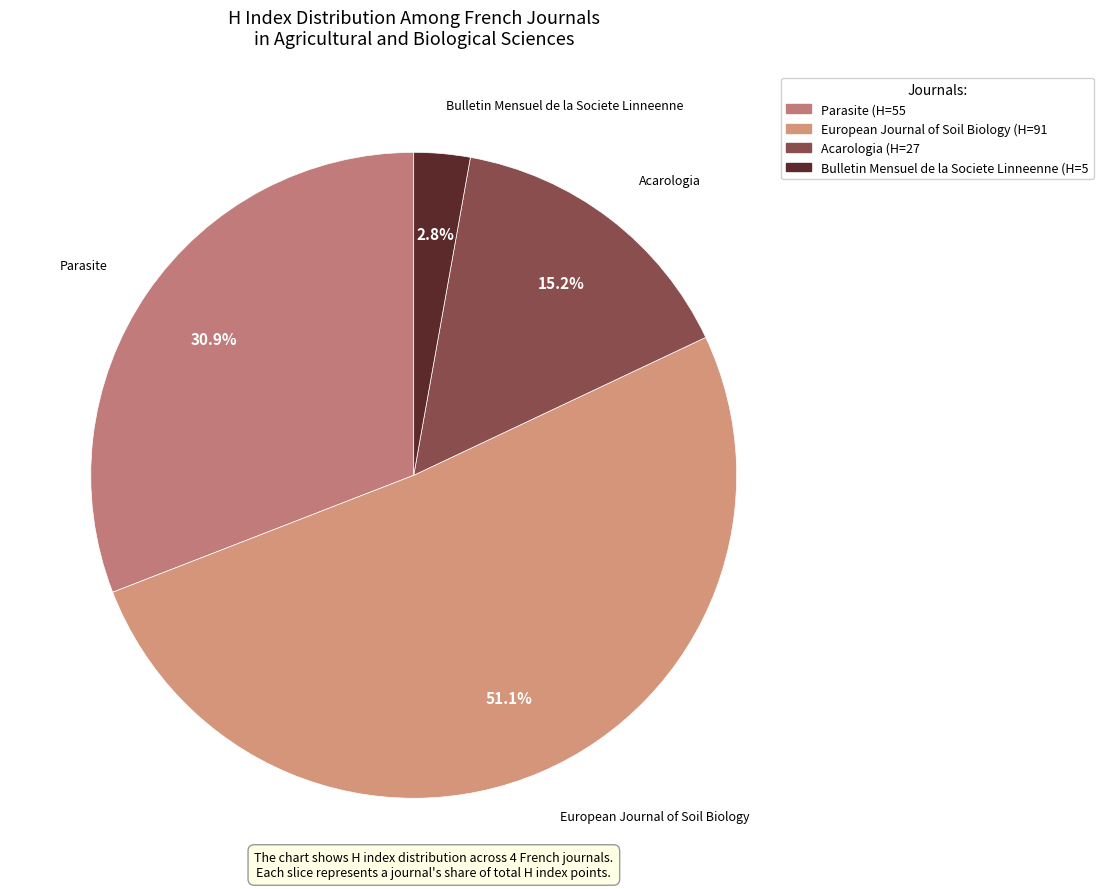

To the nearest percent, what portion does European Journal of Soil Biology represent?

51%